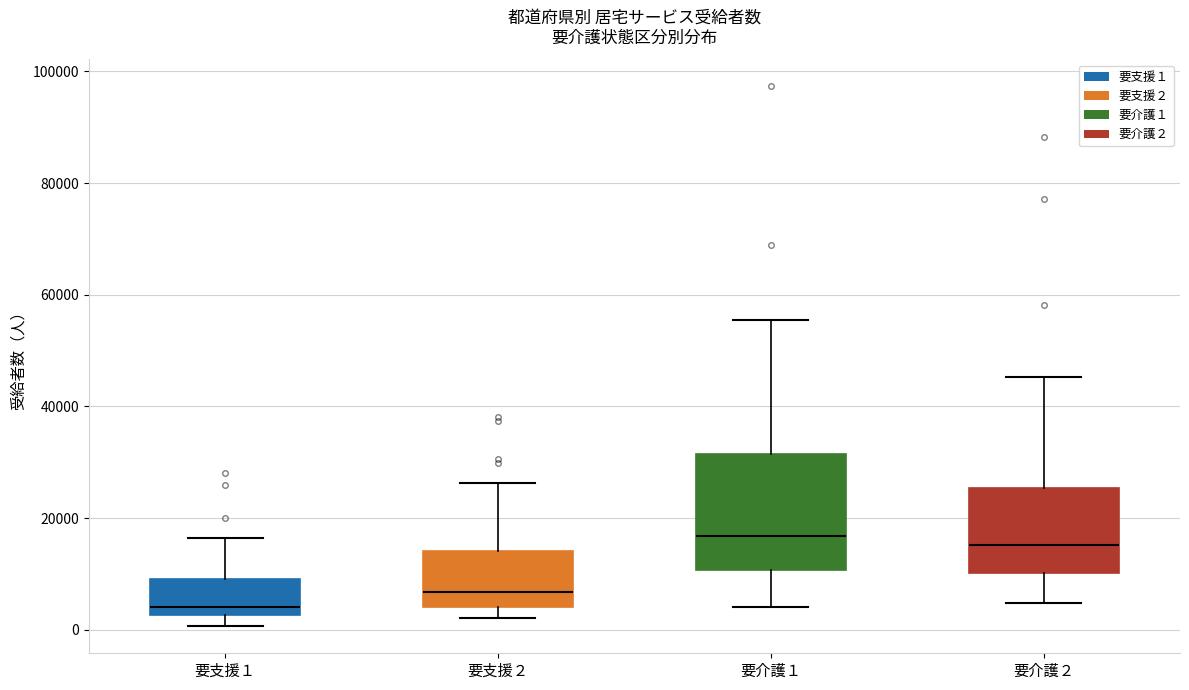

Where does the lower whisker of the box for 要支援１ end on the y-axis? The values are not printed on the chart, so give them approximately, as read against the axis.

0